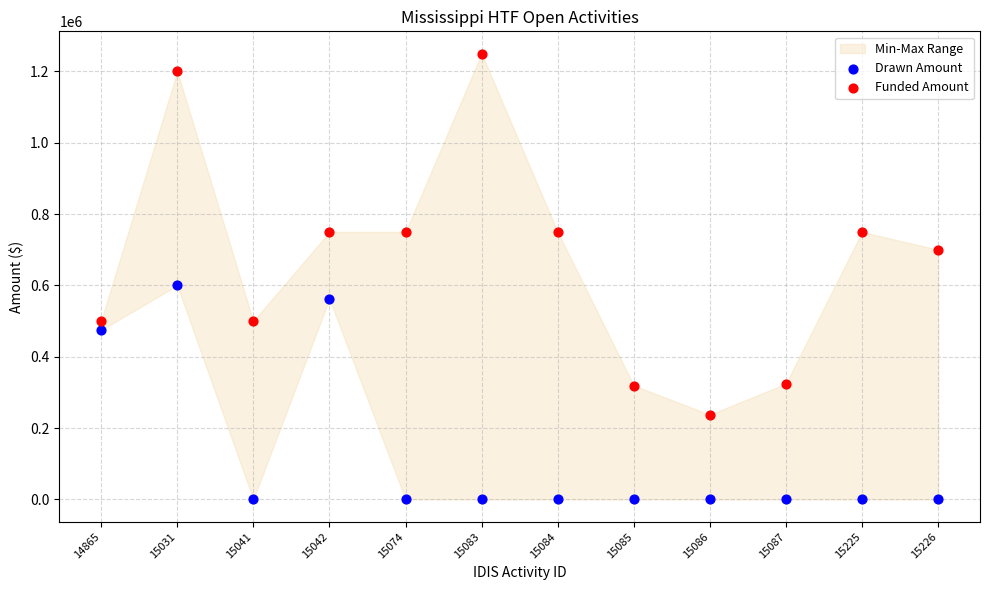

Which series contains the lowest Y value?

Drawn Amount